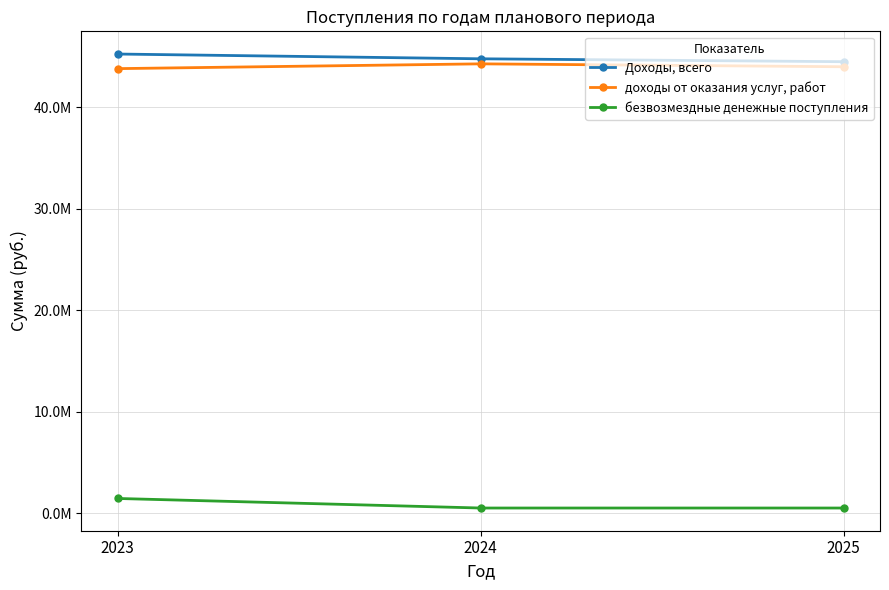

What value does the доходы от оказания услуг, работ series have at 2023?

43812131.2